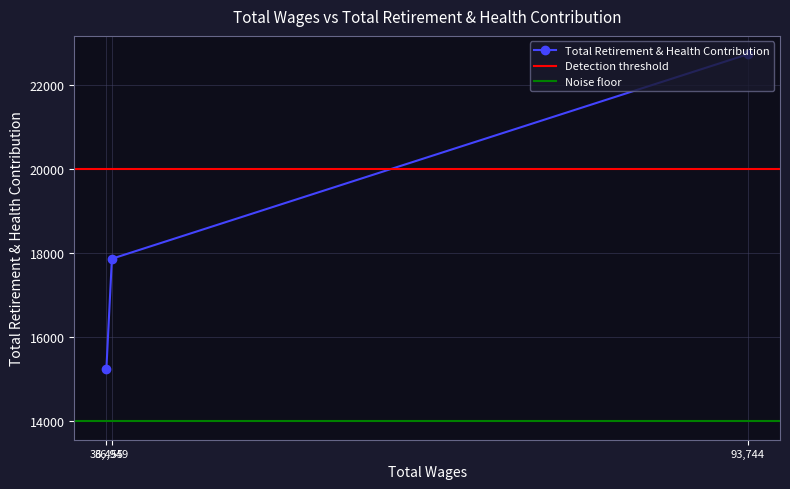

What is the value of the Total Retirement & Health Contribution point at the 1st from the left?

15234